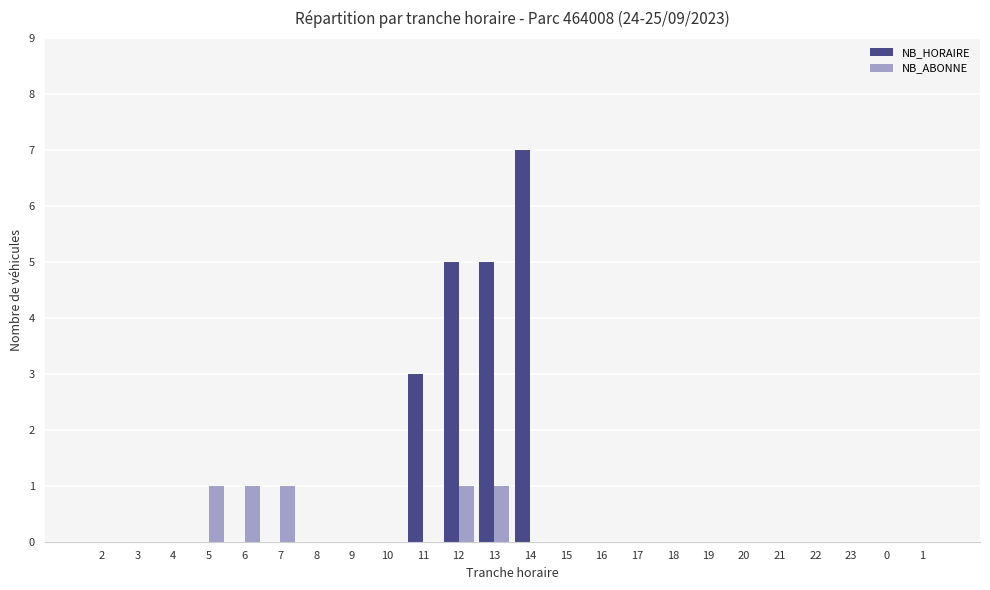

Between 13 and 18, which series saw the biggest shift?

NB_HORAIRE